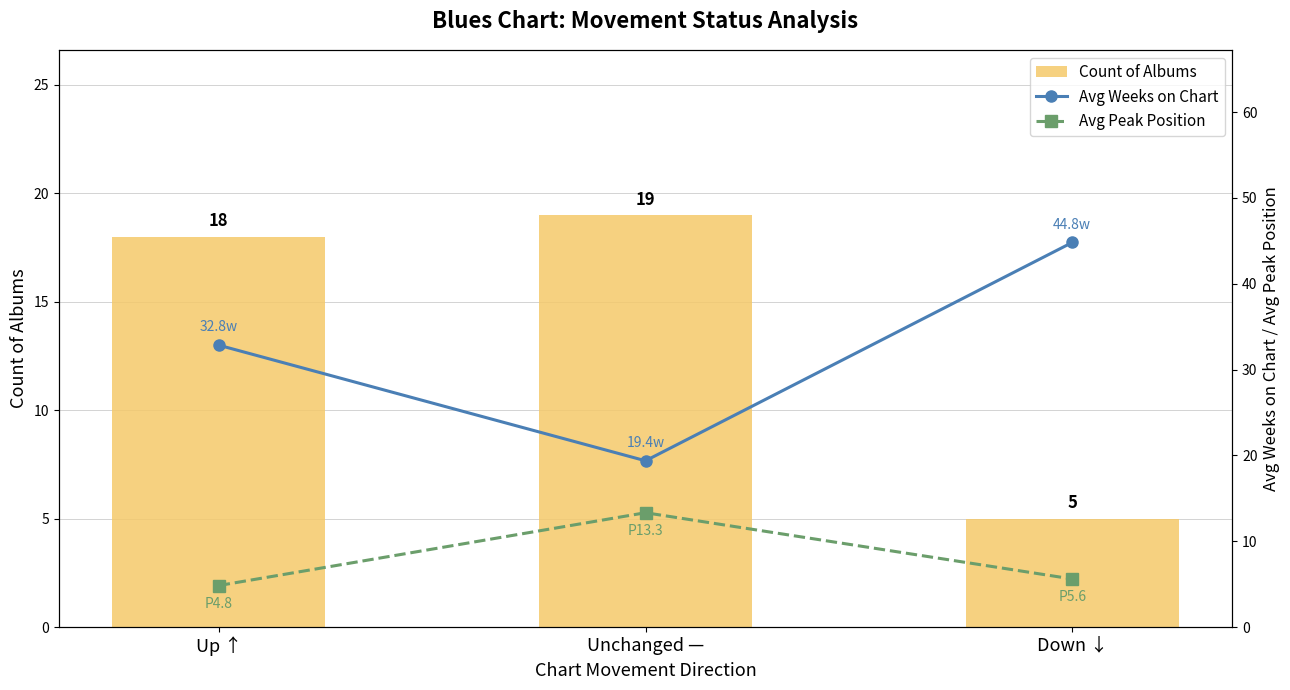

The Avg Peak Position series shows 5.6 at Down ↓. True or false?

True